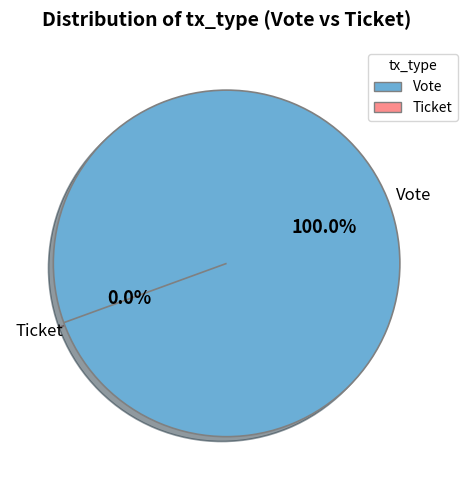

What is the change in value from Vote to Ticket?

-1